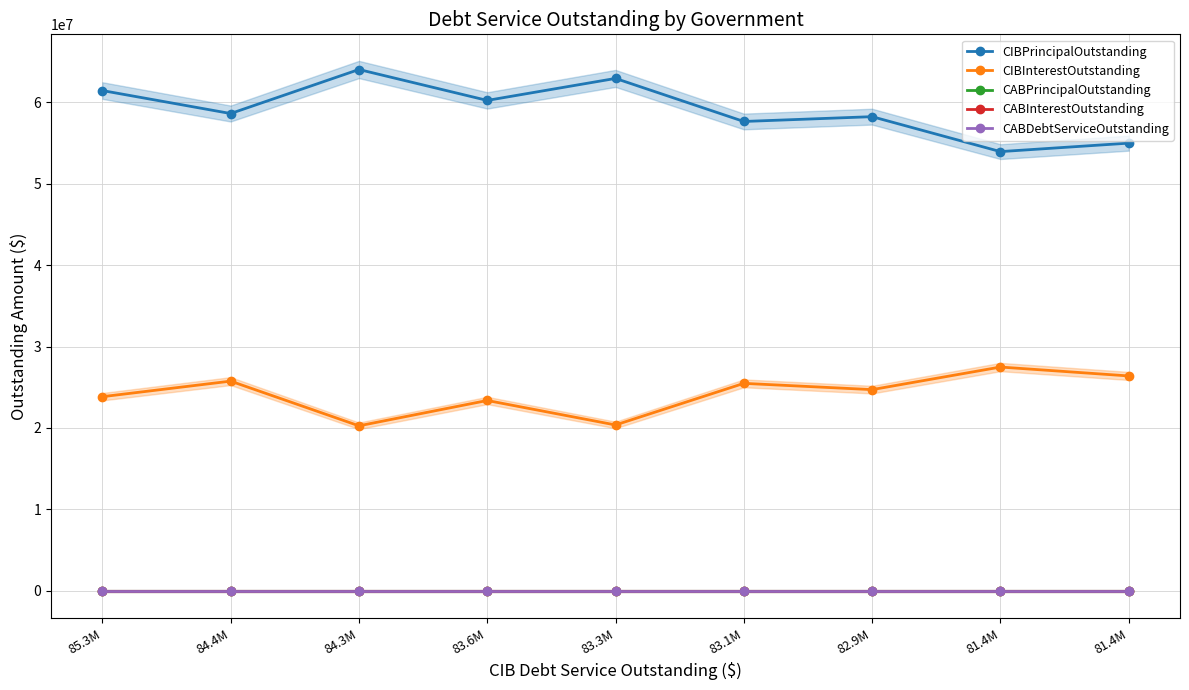

List the labels in order of CABDebtServiceOutstanding value, largest first.

85.3M, 84.4M, 84.3M, 83.6M, 83.3M, 83.1M, 82.9M, 81.4M, 81.4M